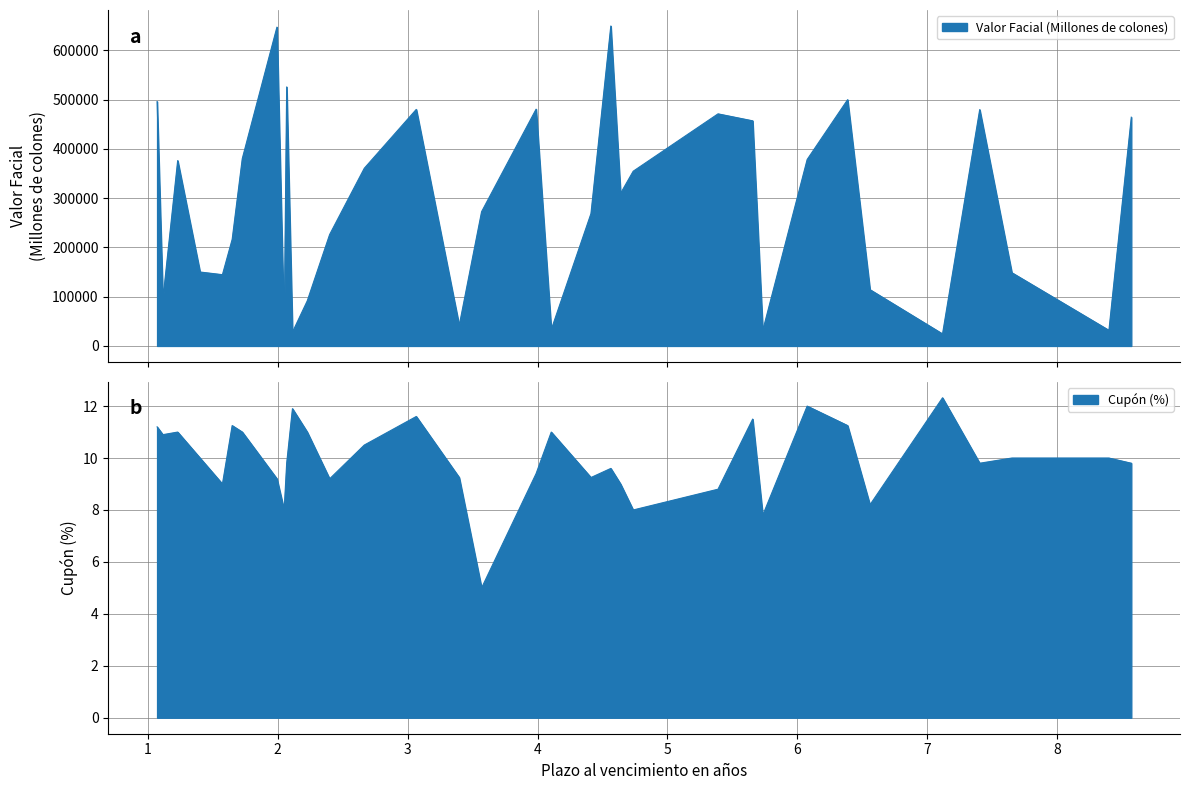

The Valor Facial (Millones de colones) series shows 464472.3 at CRG250832. True or false?

True